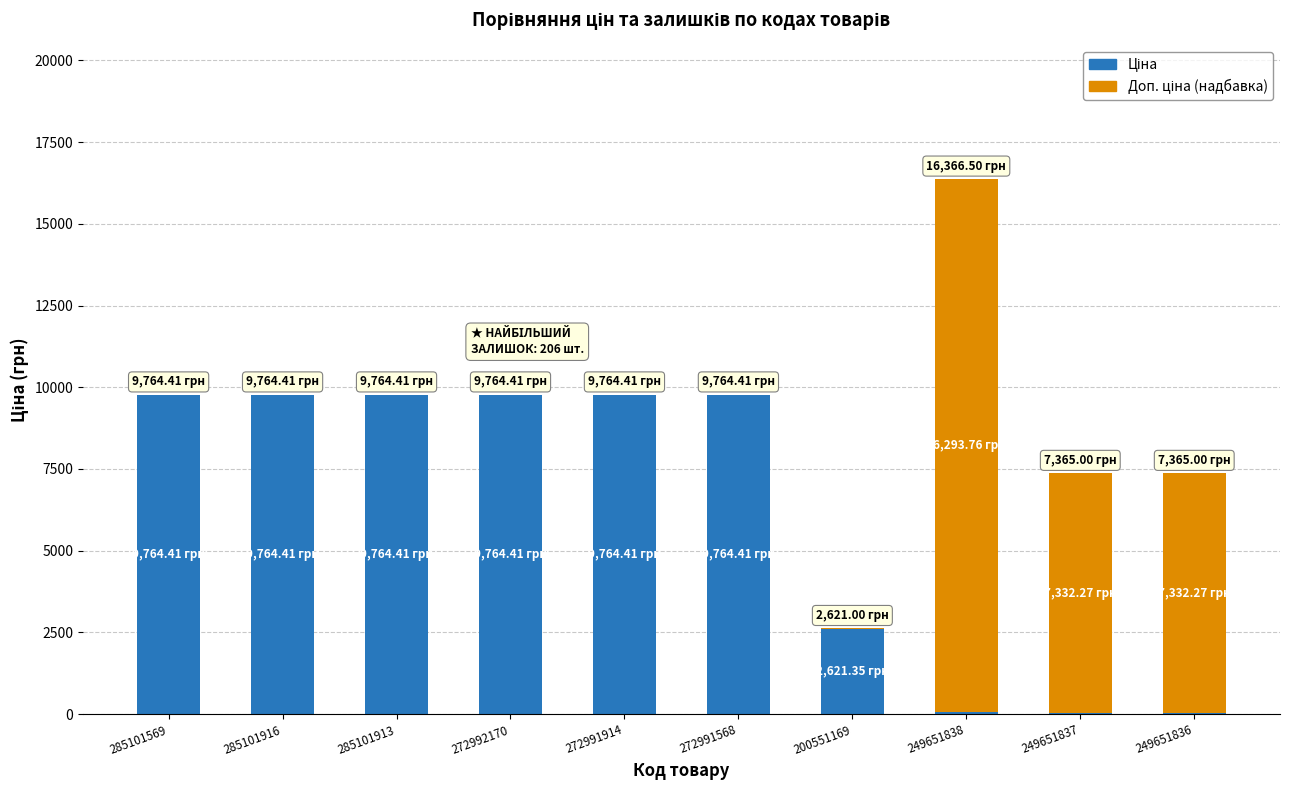

What position from the right is 272992170?

7